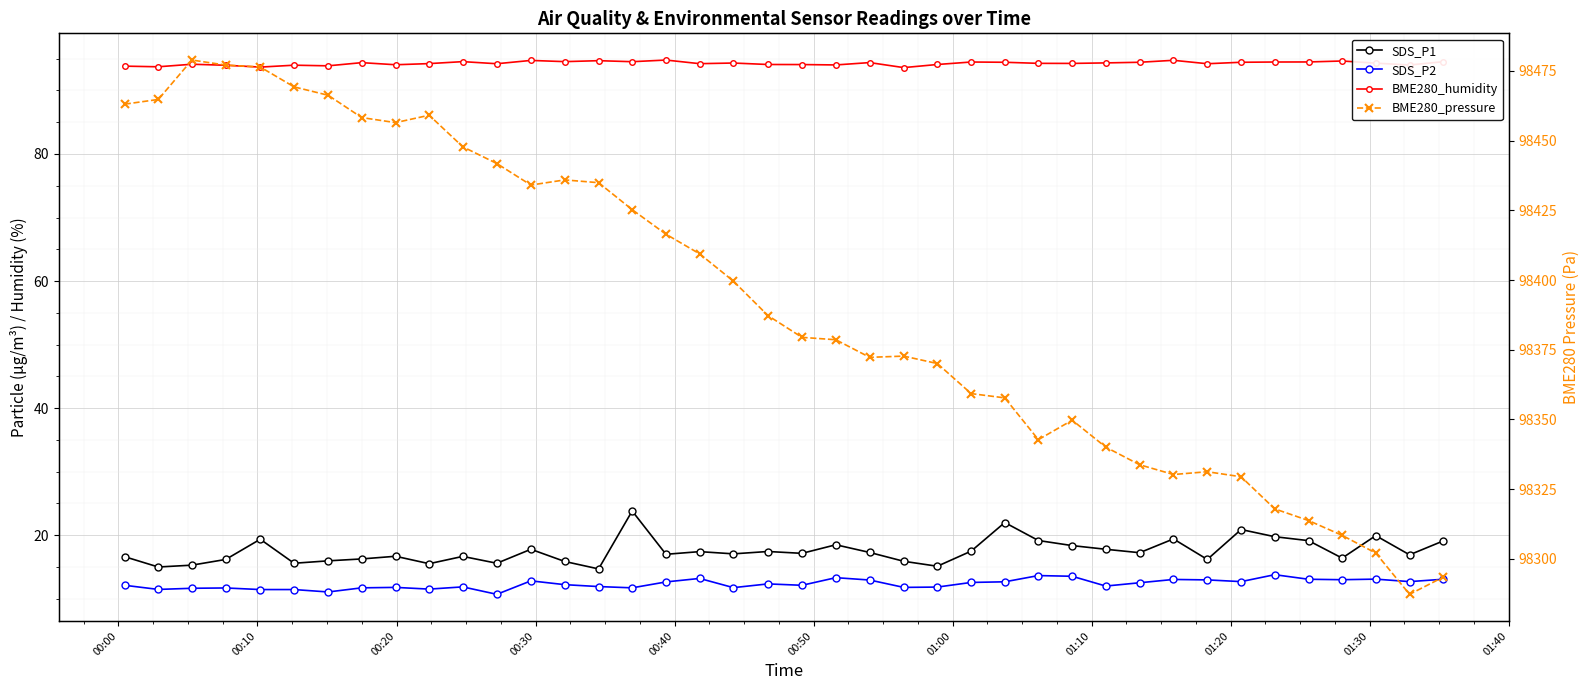

Count the number of data series in this chart.

4